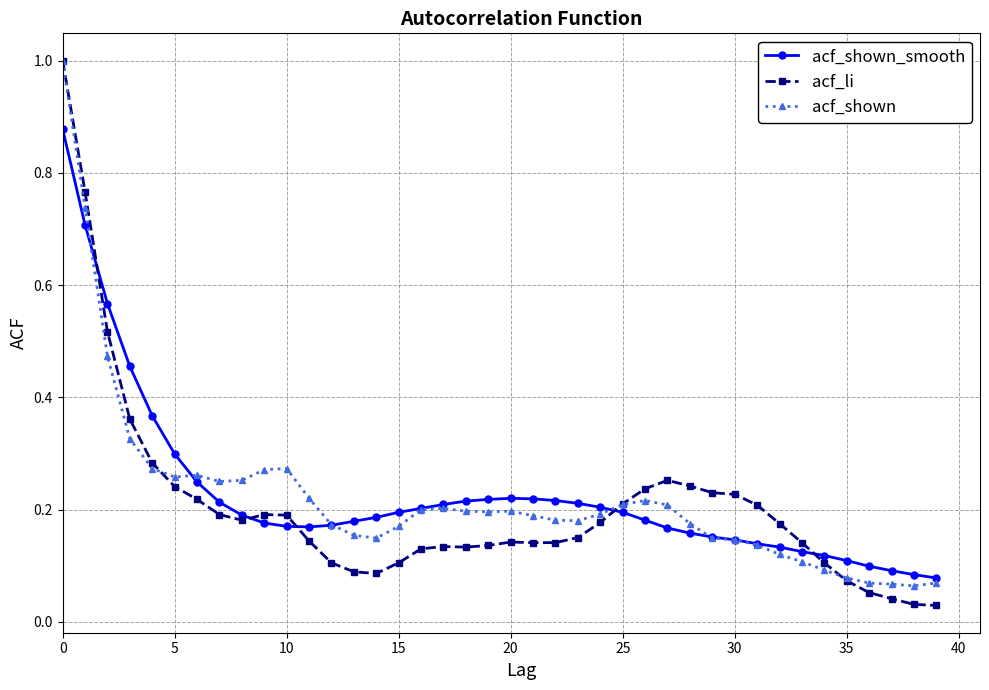

At how many categories does at least one series exceed 0?

40